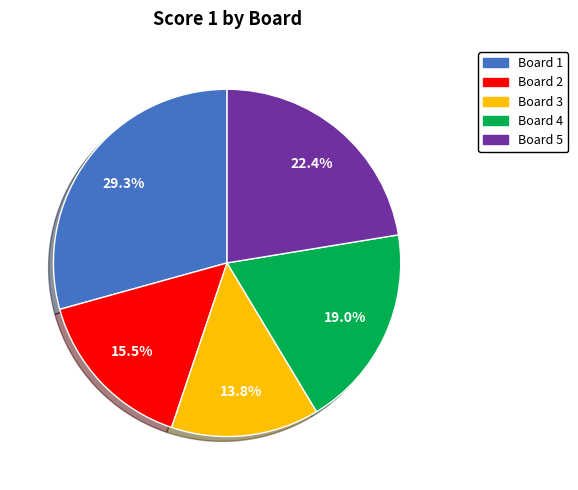

Rank the categories by value from highest to lowest.

Board 1, Board 5, Board 4, Board 2, Board 3